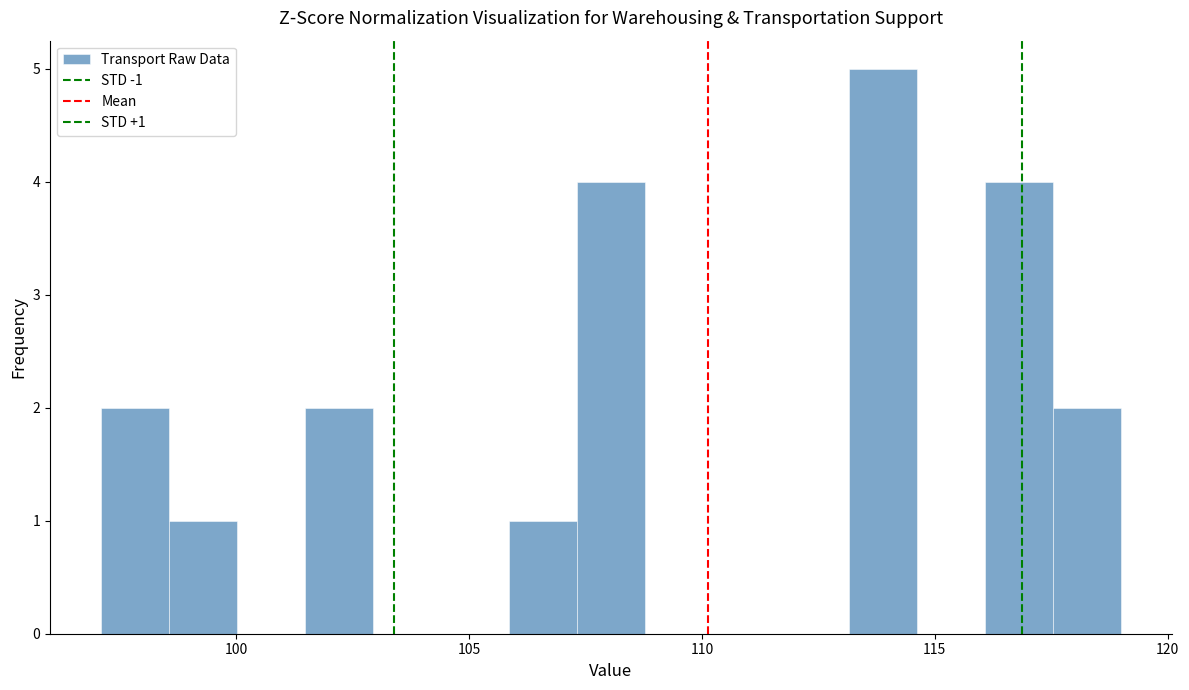

Read against the x-axis, roughly where is the centre of the tallest bar?

114.0